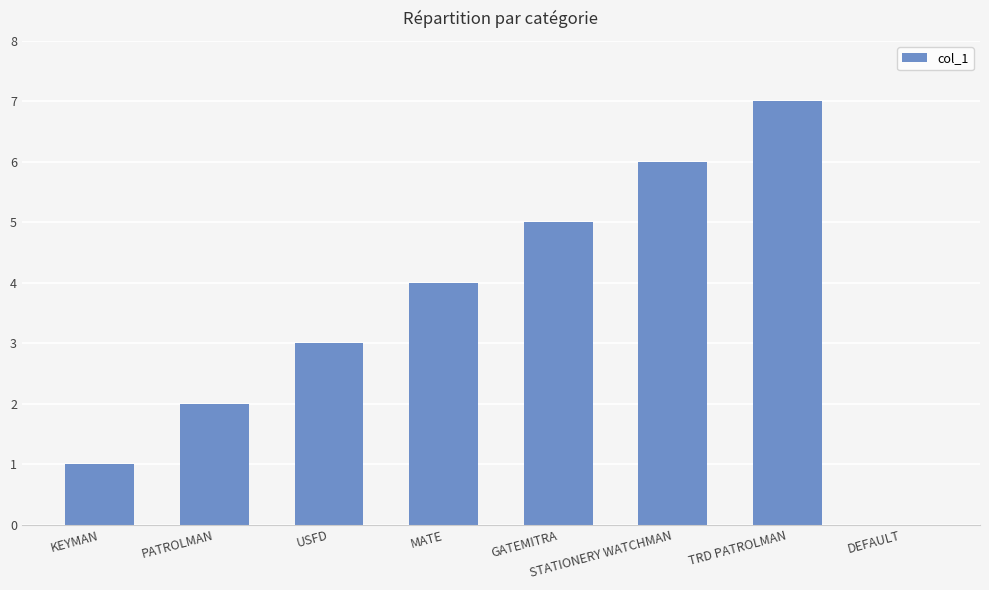

The value at USFD is 3. True or false?

True